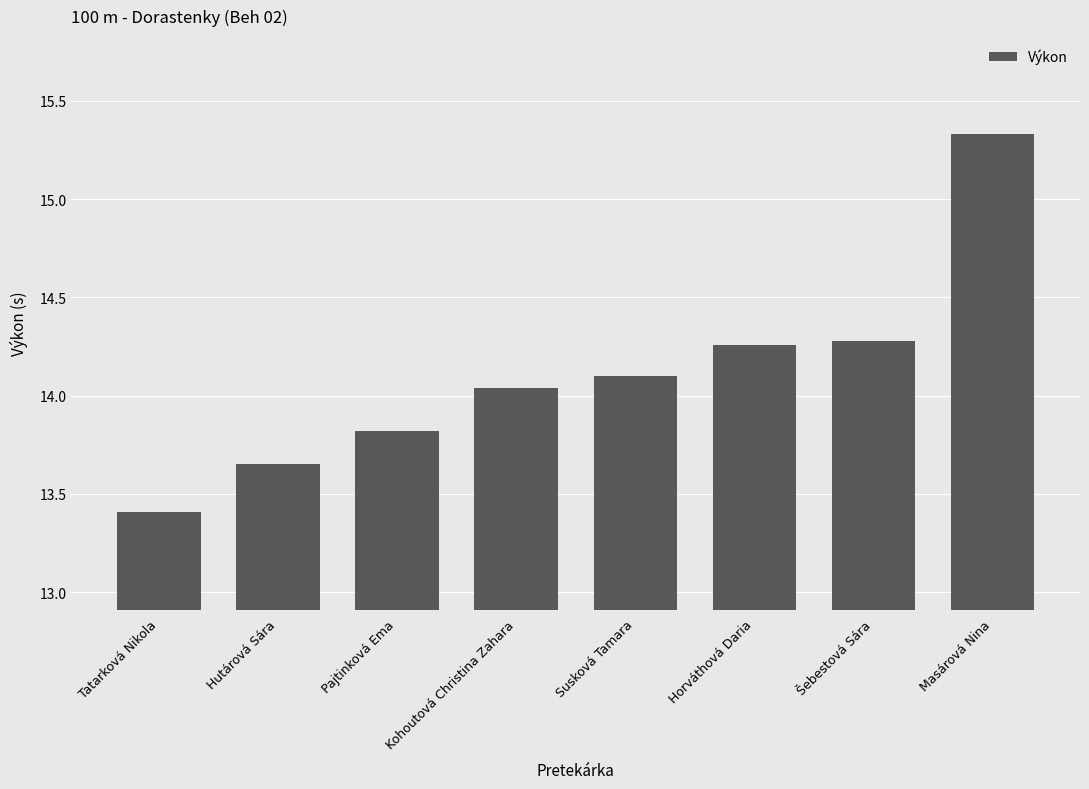

What position from the left is Kohoutová Christina Zahara?

4